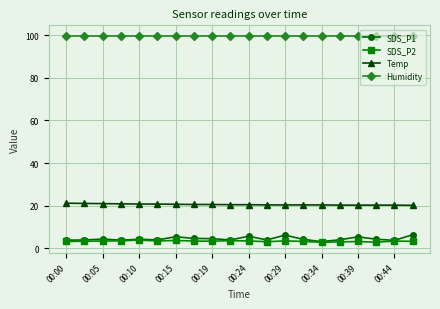

Which series has the widest spread of values?

SDS_P1